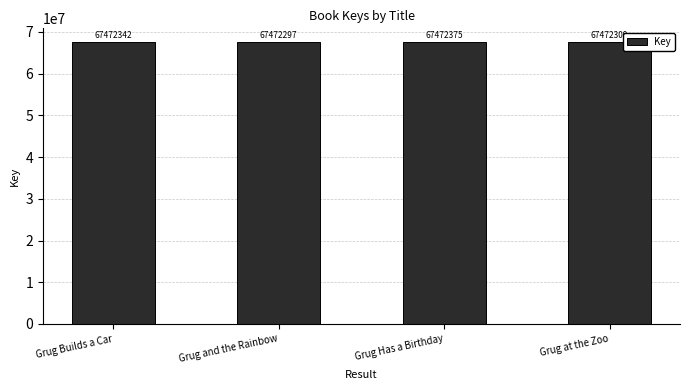

Does the chart contain stacked bars?

No